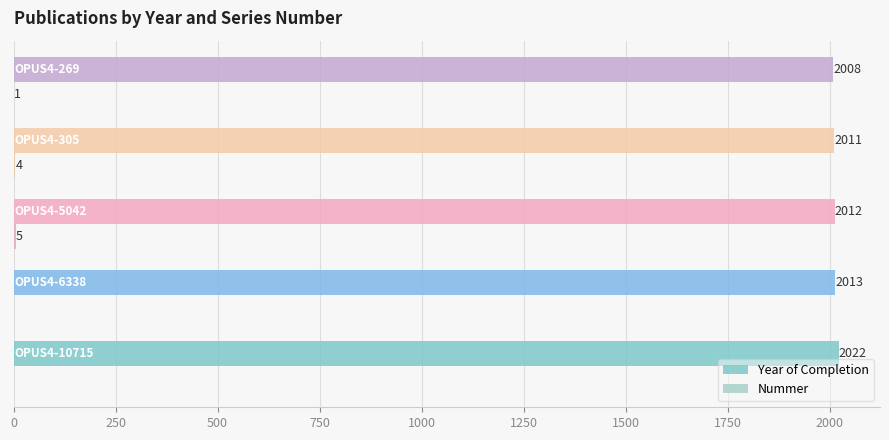

Which series has the largest total across all categories?

Year of Completion